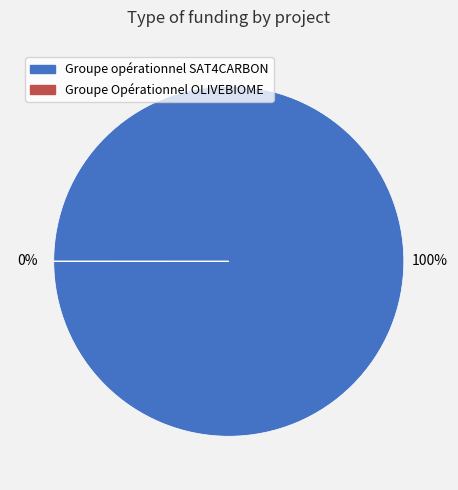

Which slice is the smallest?

Groupe Opérationnel OLIVEBIOME